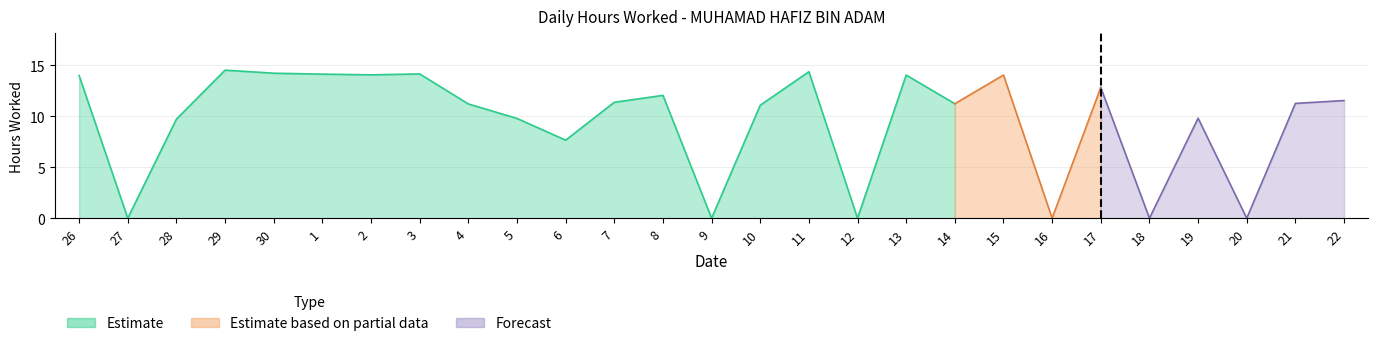

Reading right to left, transcribe all the data shown in this chart.

22=11.5	21=11.2	20=0.0	19=9.8	18=0.0	17=12.8	16=0.0	15=14.0	14=11.2	13=14.0	12=0.0	11=14.4	10=11.1	9=0.0	8=12.0	7=11.4	6=7.7	5=9.8	4=11.2	3=14.1	2=14.1	1=14.1	30=14.2	29=14.5	28=9.7	27=0.0	26=14.0